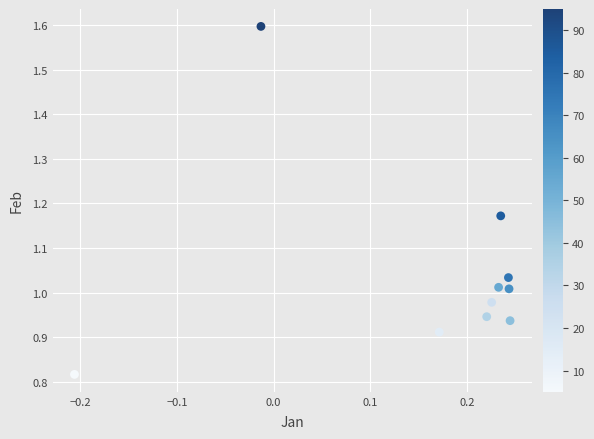

What is the range of X values (max minus min)?

0.5